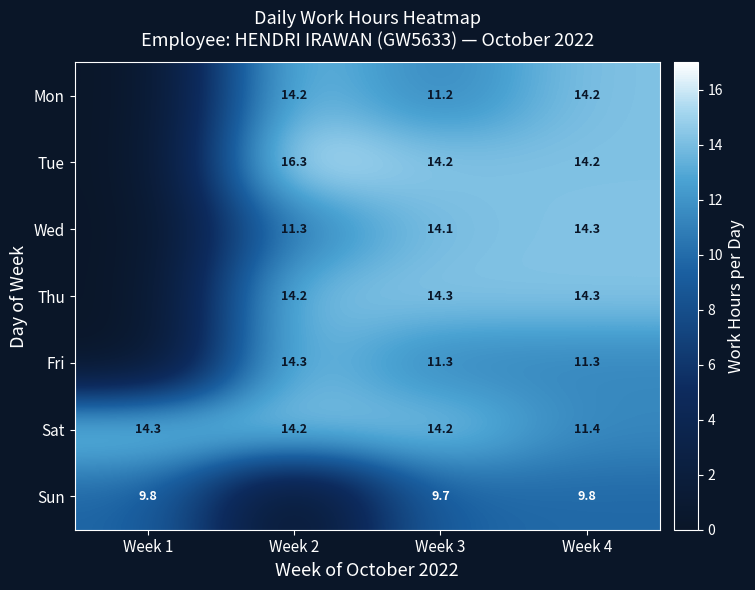

What is the difference between the Sat values at Week 4 and Week 3?

2.8